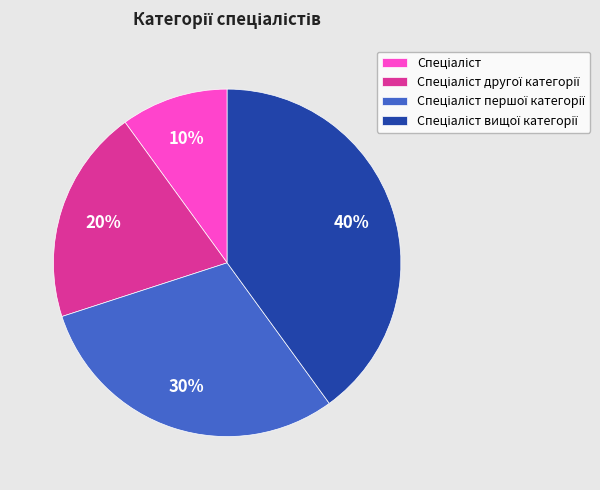

Is there a majority slice in this chart?

No